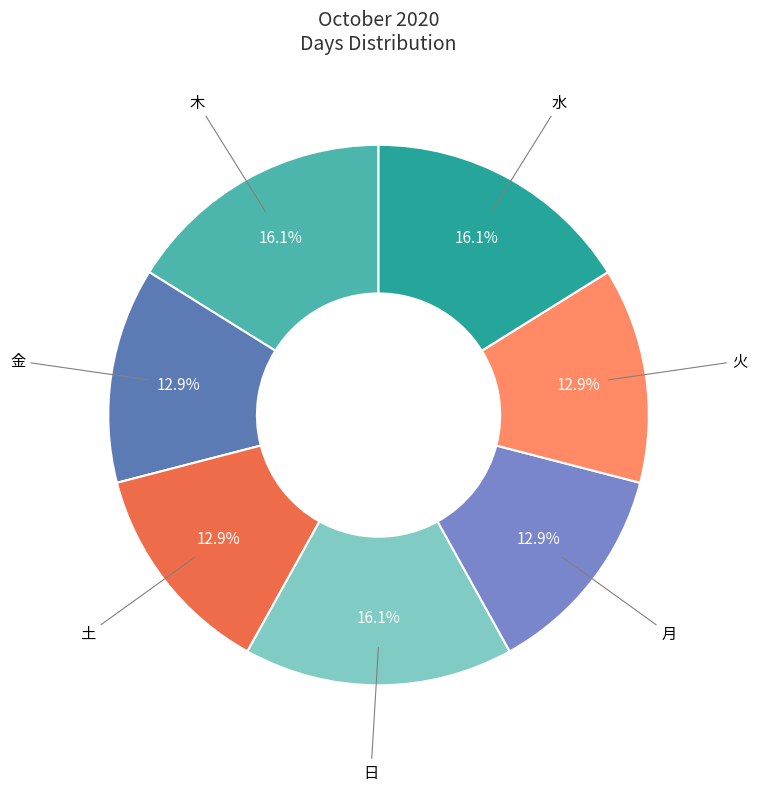

What percentage is the 水 slice, to the nearest percent?

16%